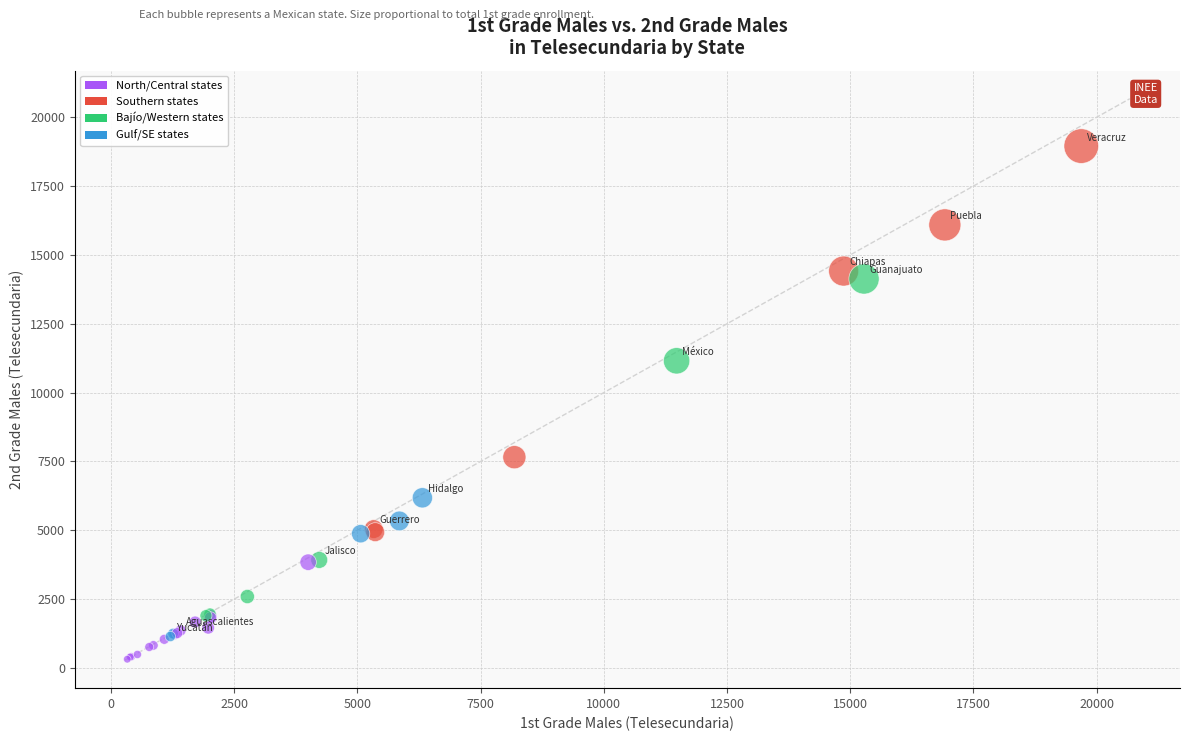

What Y value in the scatter plot is closest to 9634?

11154